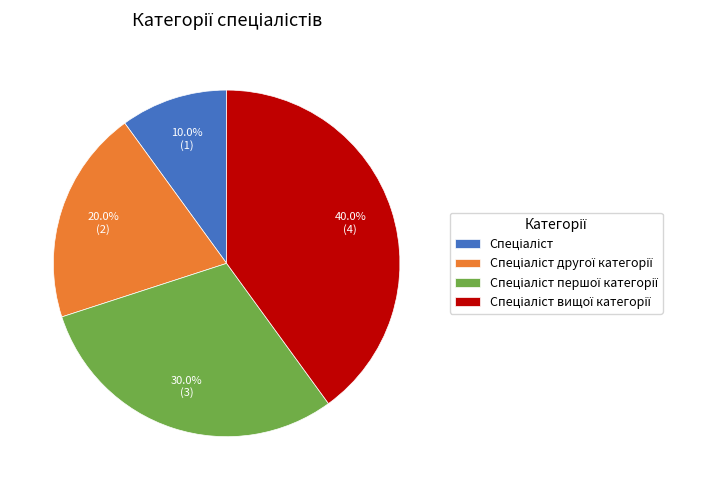

To the nearest percent, what is the average slice percentage?

25%